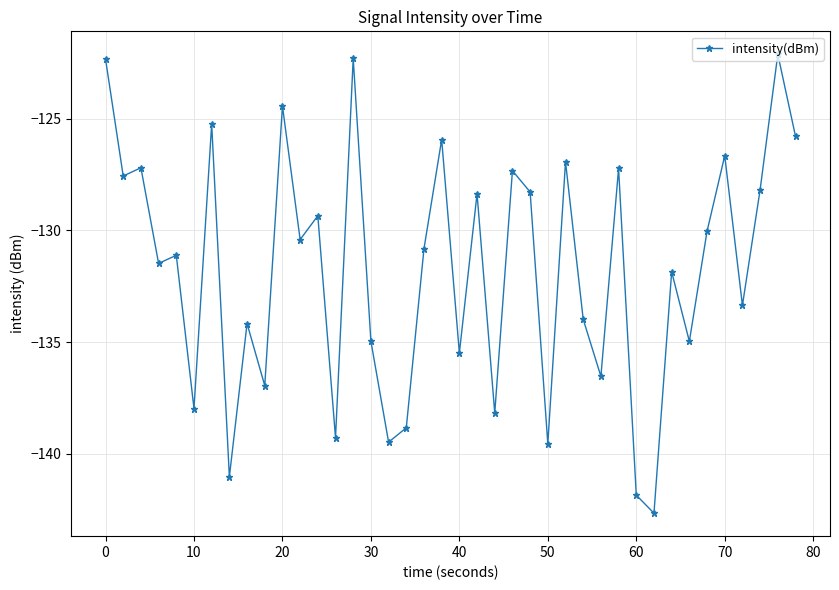

What is the difference between the second highest and second lowest values?

19.6